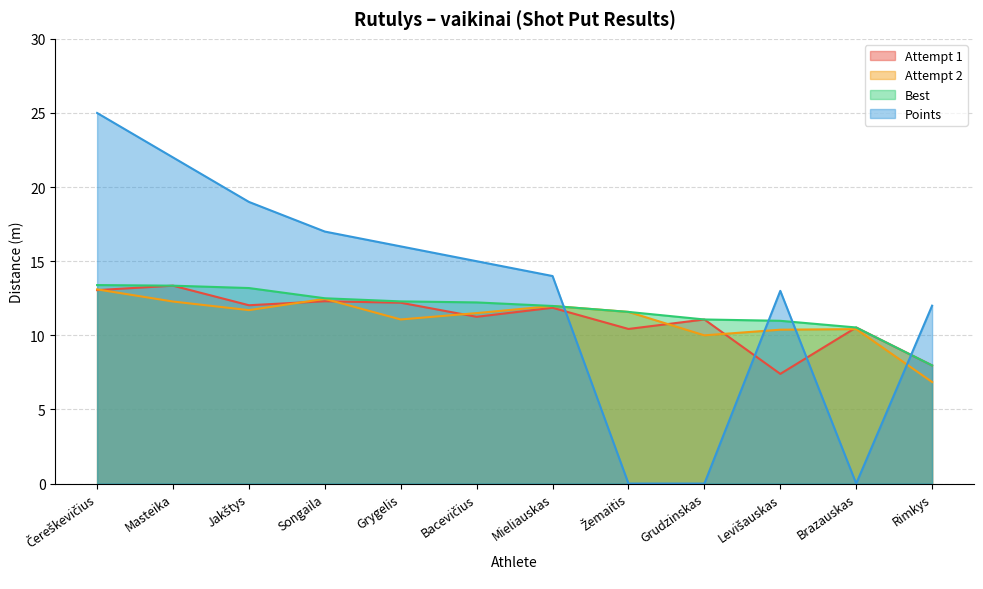

At which category is the sum across all series the highest?

Čereškevičius